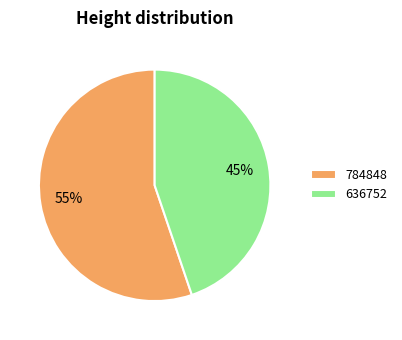

True or false: 636752 accounts for 45% of the total.

True